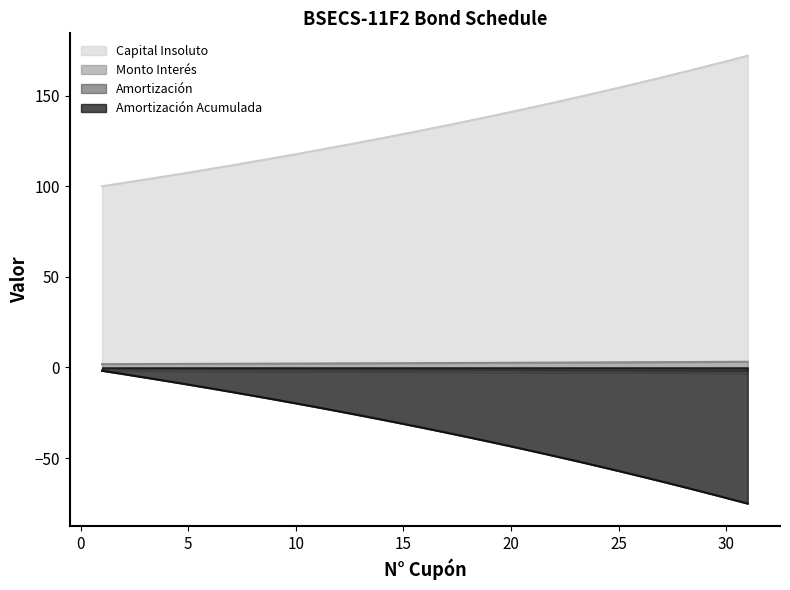

What is the value of the Amortización Acumulada point at the 20th from the left?

-43.6